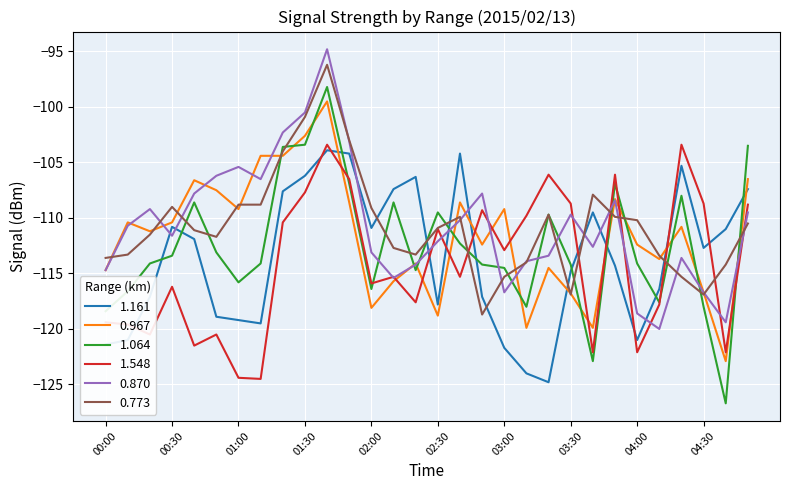

What is the difference between the maximum and minimum values in the 0.967 series?

23.4